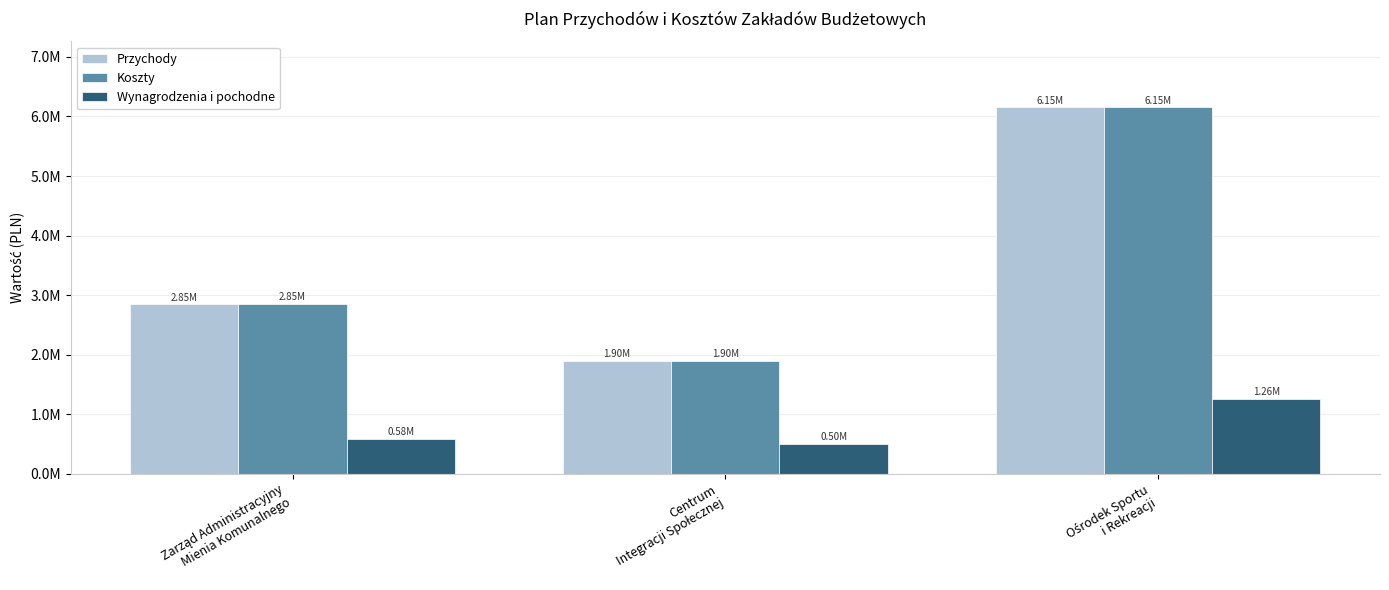

Between Ośrodek Sportu
i Rekreacji and Zarząd Administracyjny
Mienia Komunalnego, which is larger?

Ośrodek Sportu
i Rekreacji